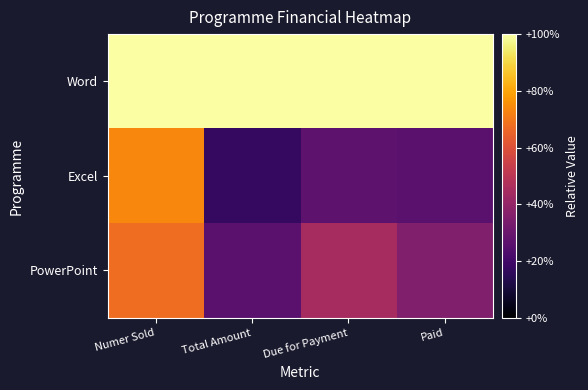

What is the spread (max minus min) of values at Total Amount?

0.8